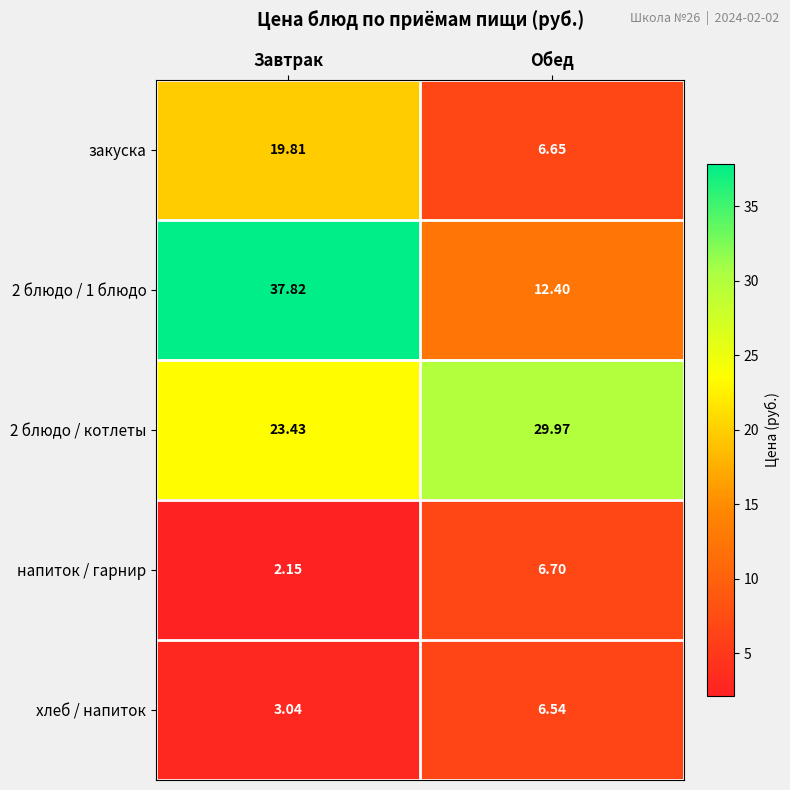

Is the value of закуска at Завтрак greater than the value of хлеб / напиток at Обед?

Yes